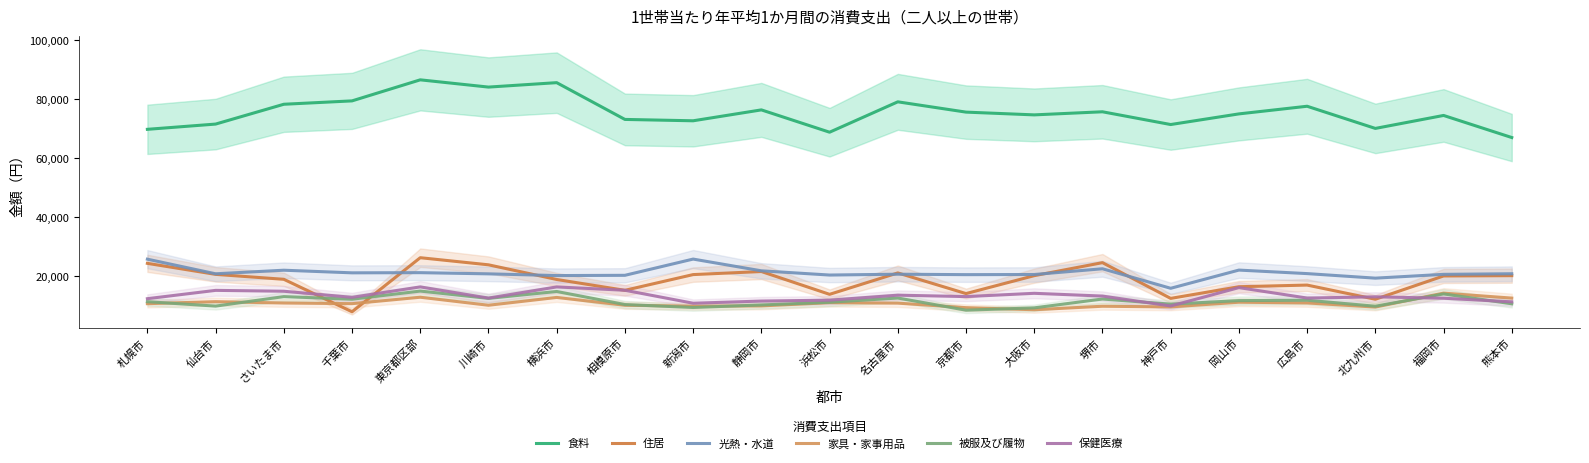

Is the value of 光熱・水道 at 京都市 greater than the value of 保健医療 at さいたま市?

Yes